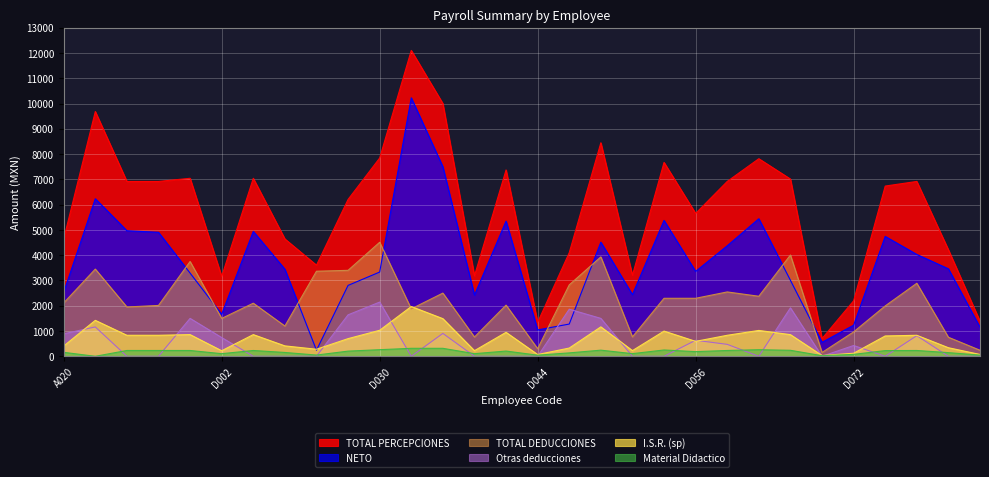

What position from the right is D031?

19